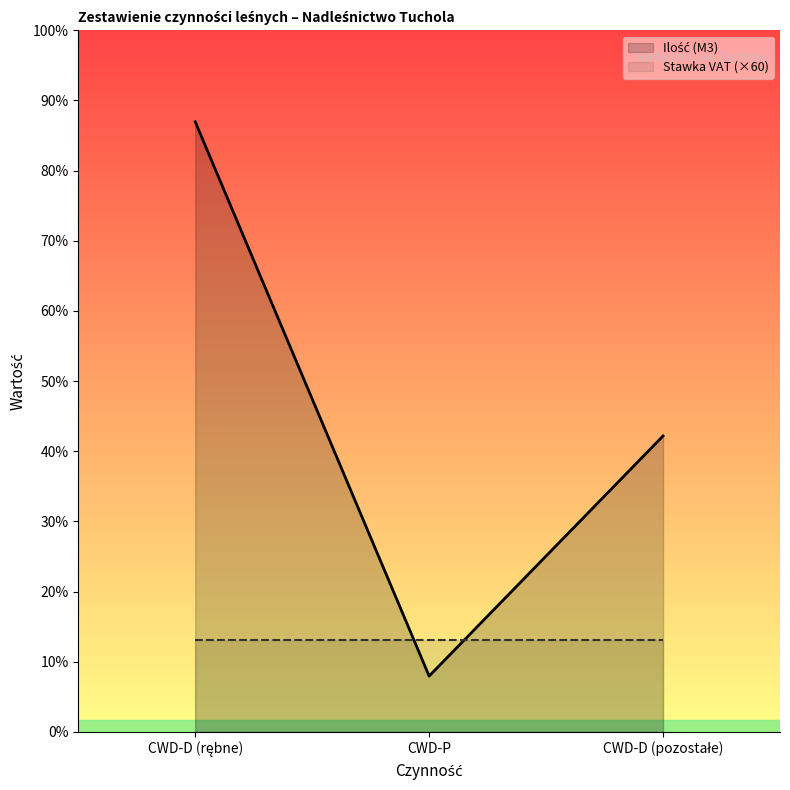

Count the number of categories in the chart.

3